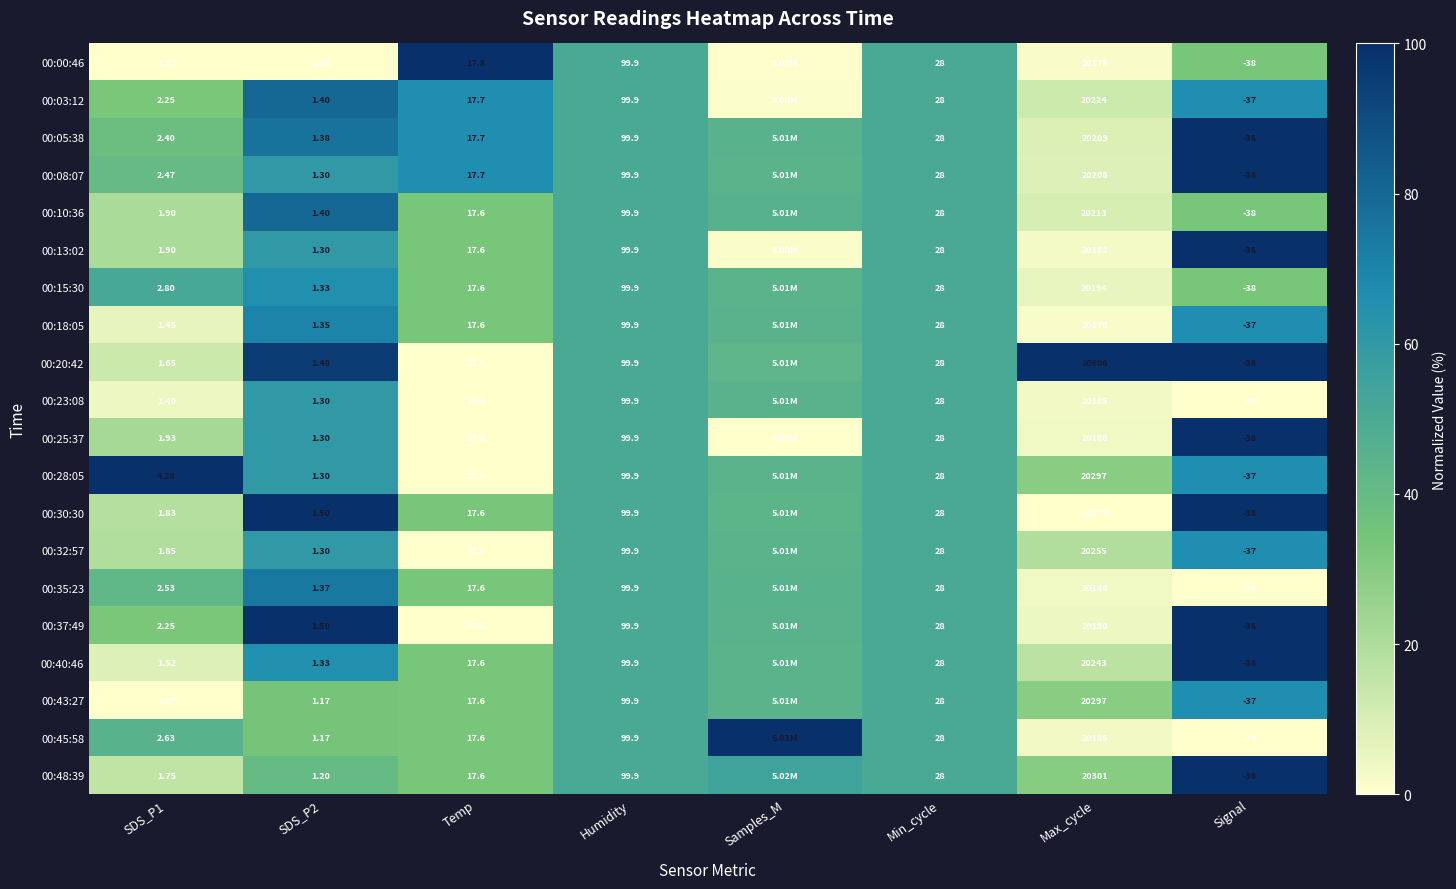

Is the value of 00:43:27 at SDS_P1 greater than the value of 00:20:42 at Humidity?

No